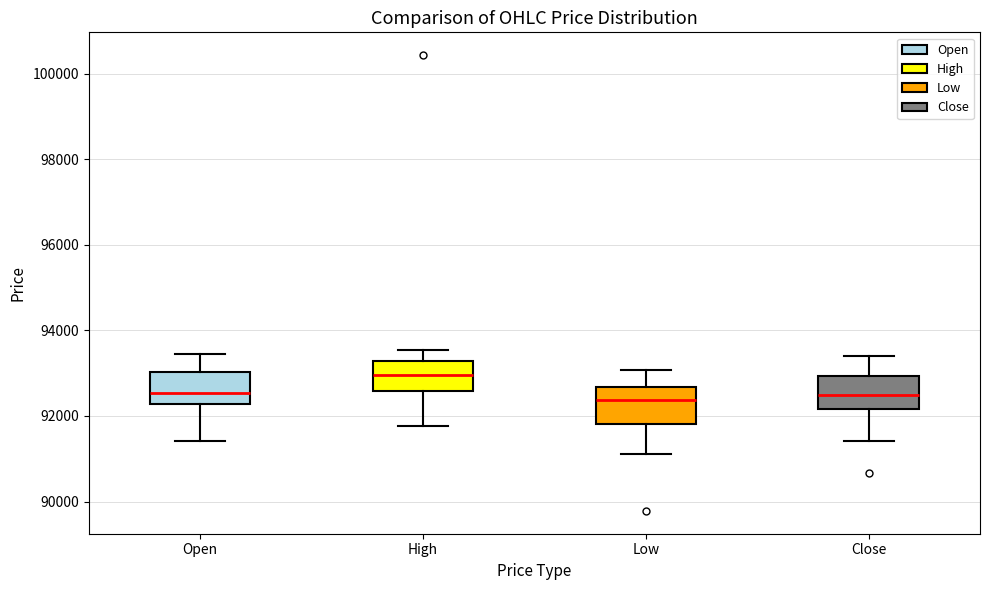

Where is the lower edge of the box for Open on the y-axis? The values are not printed on the chart, so give them approximately, as read against the axis.

92200